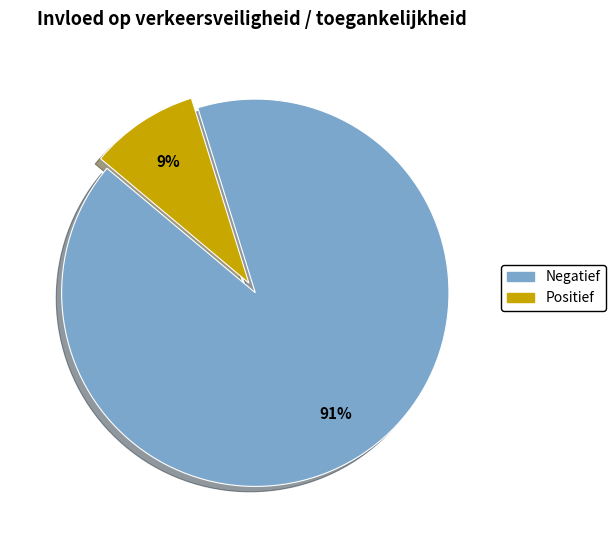

Which slice represents more than half of the pie?

Negatief